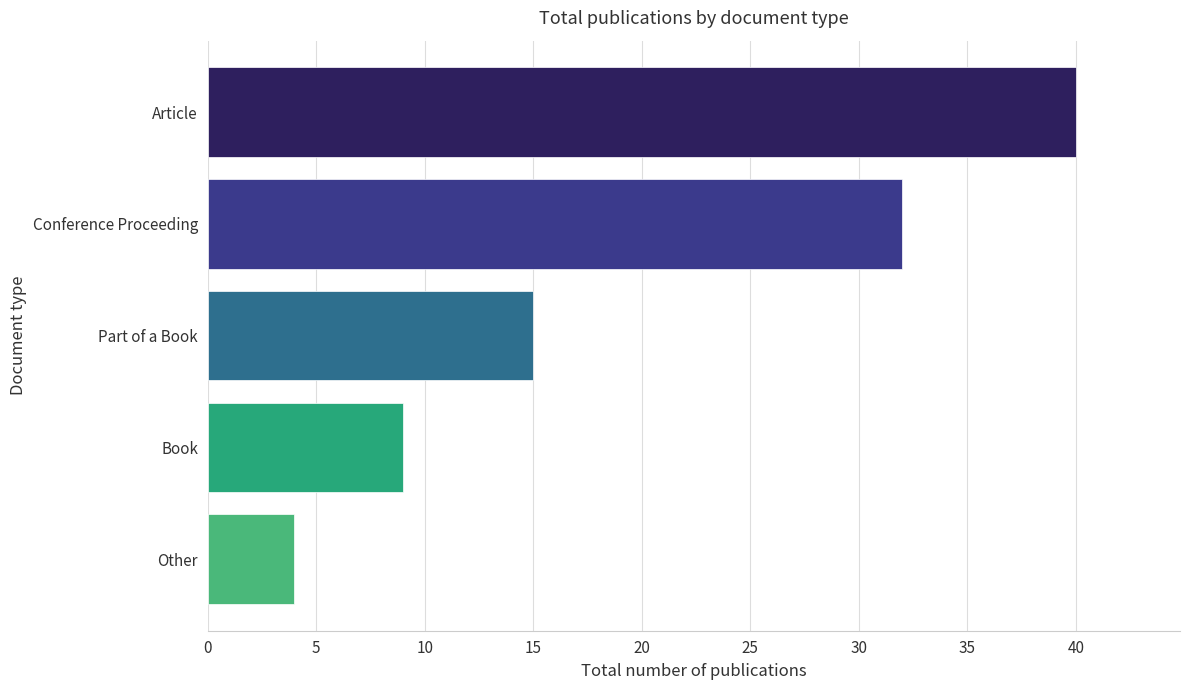

List the labels in order of value, smallest first.

Other, Book, Part of a Book, Conference Proceeding, Article